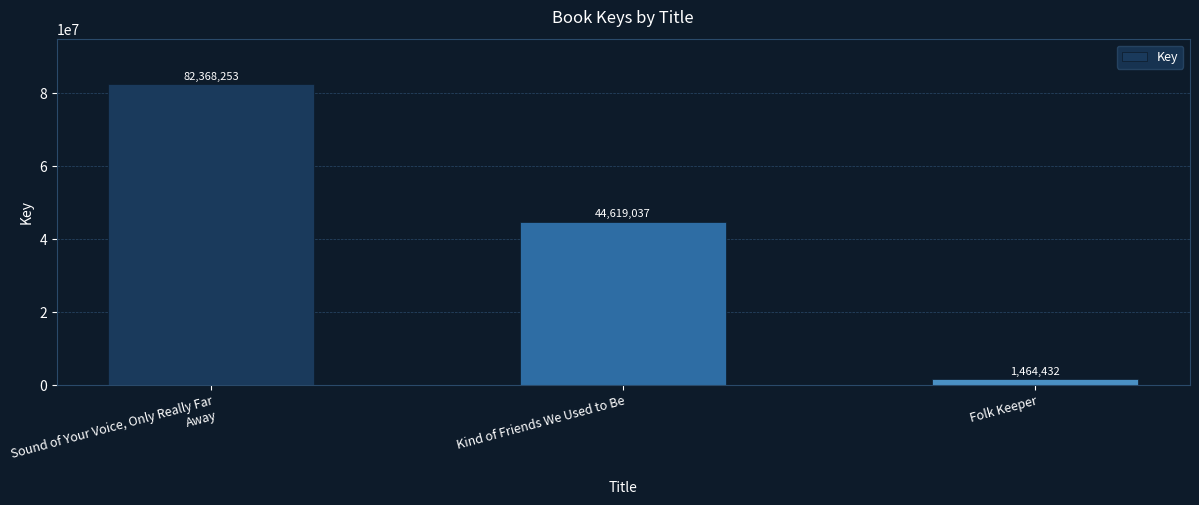

What is the difference between the values at Sound of Your Voice, Only Really Far Away and Kind of Friends We Used to Be?

37749216